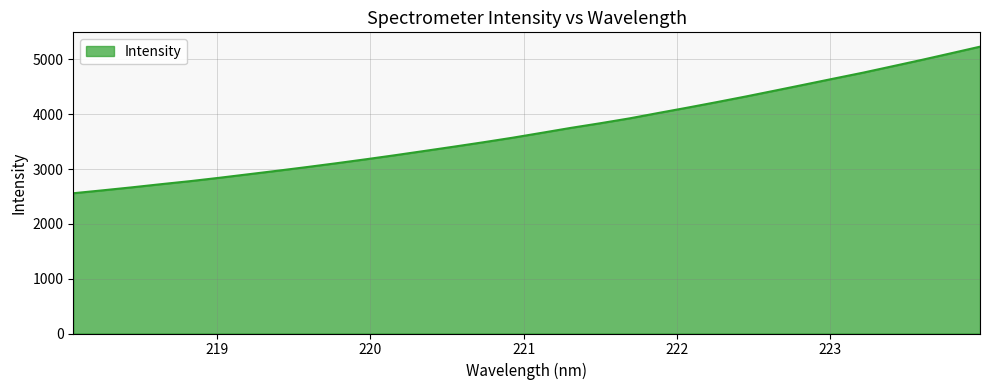

What is the maximum value shown in the chart?

5230.9